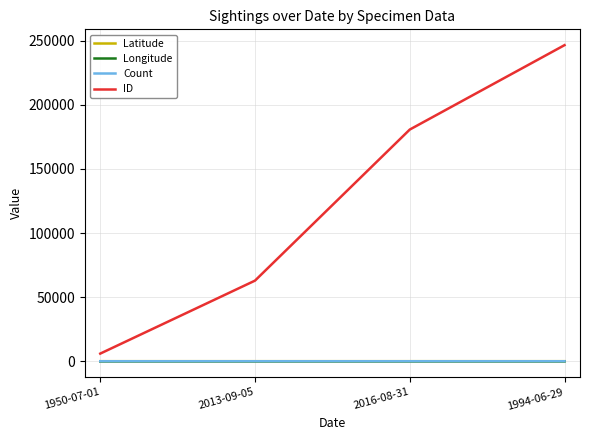

At which category is the sum across all series the highest?

1994-06-29